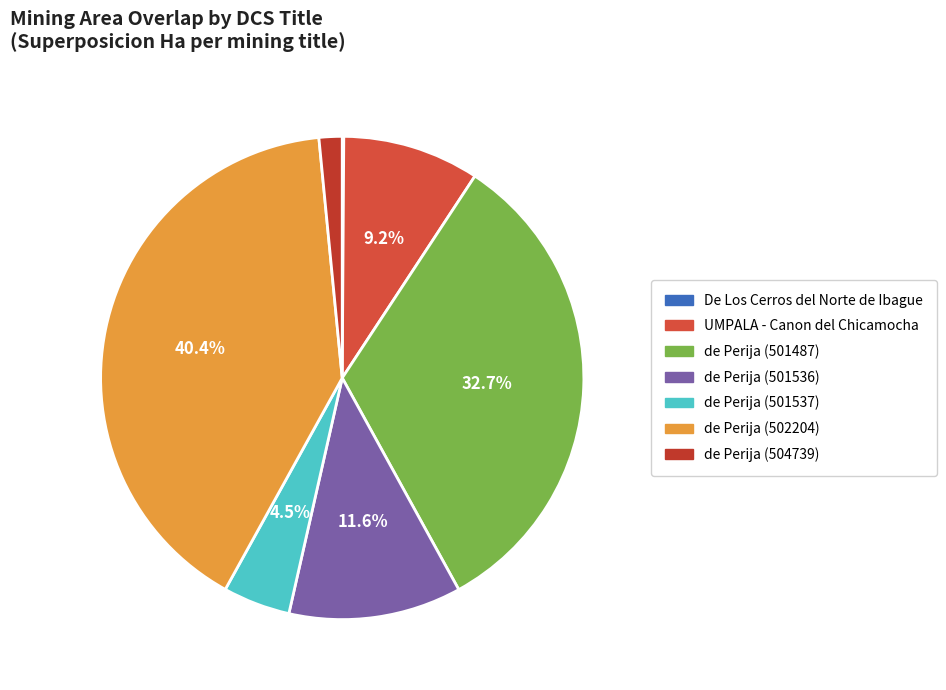

Is de Perija (504739) the majority of the pie?

No